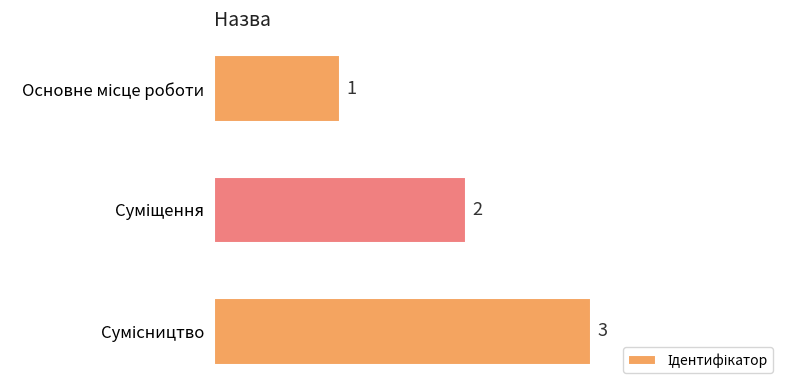

What is the maximum value shown in the chart?

3